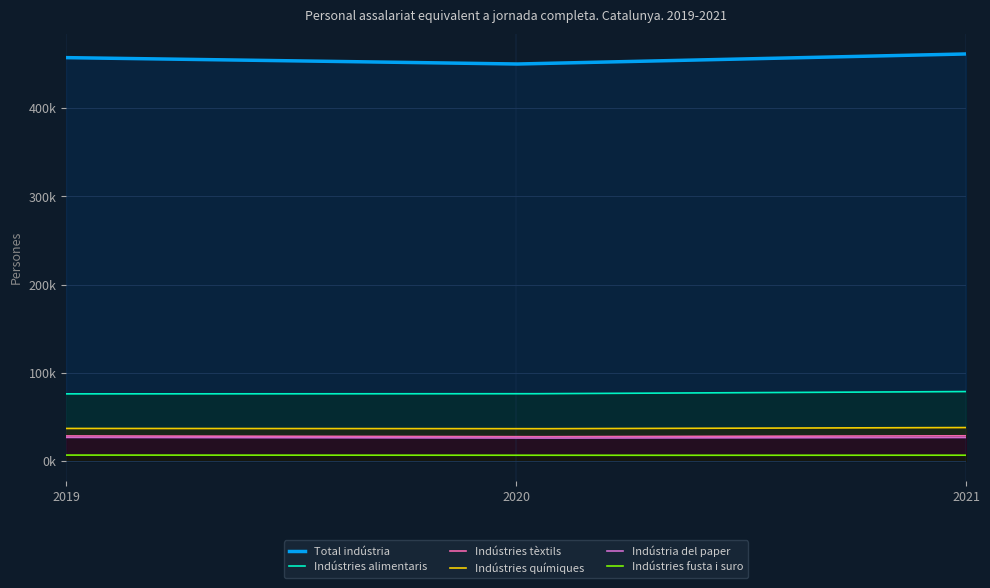

Rank the categories by Indústria del paper value from highest to lowest.

2019, 2021, 2020